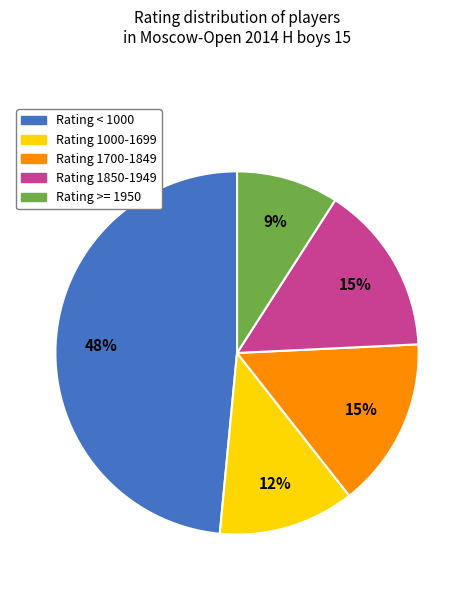

Which has a higher value, Rating 1000-1699 or Rating 1850-1949?

Rating 1850-1949